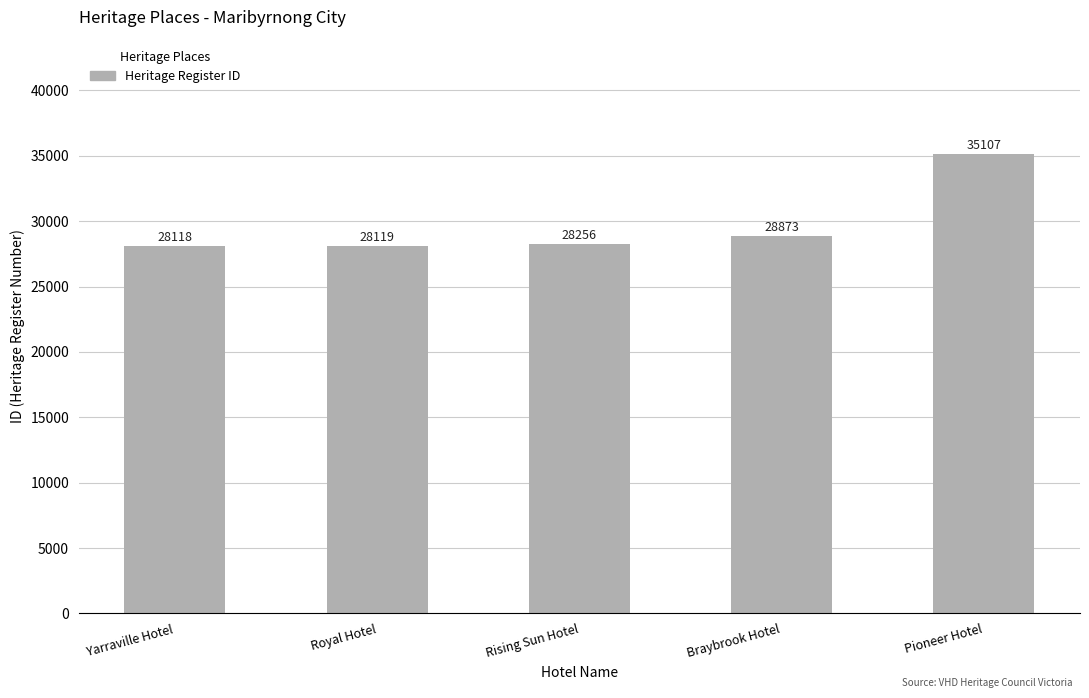

What is the change in value from Royal Hotel to Pioneer Hotel?

+6988